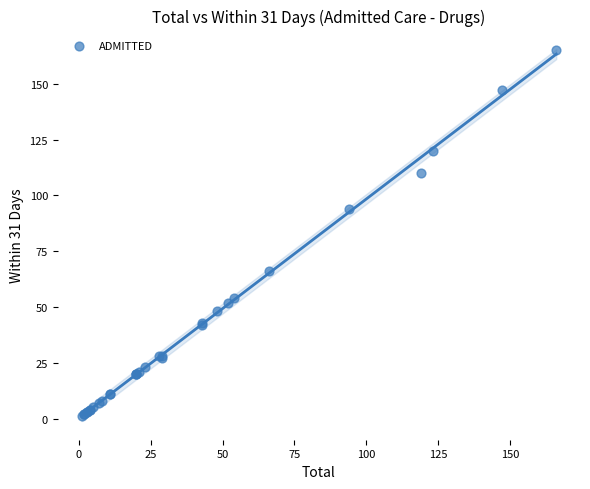

What Y value in the scatter plot is closest to 83?

94